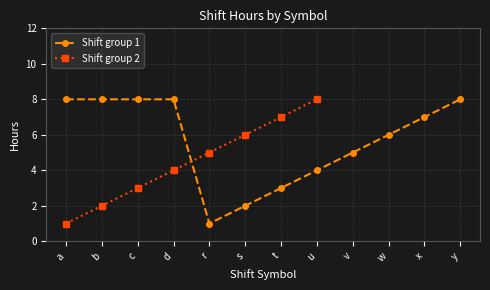

The value of Shift group 1 at y is 12. True or false?

False